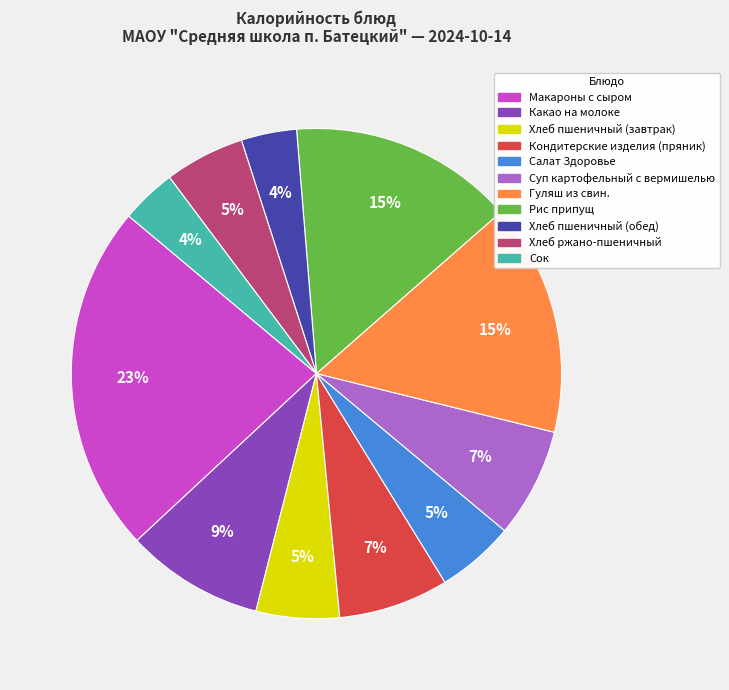

What is the largest slice in the pie chart?

Макароны с сыром